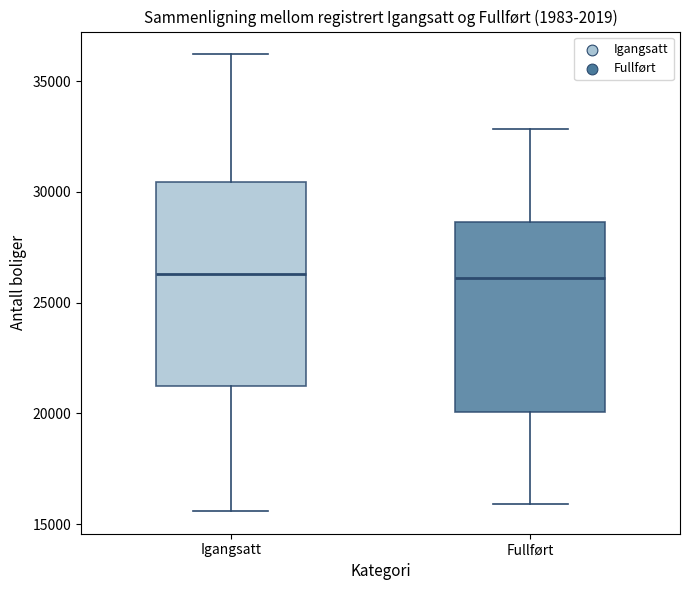

Where does the lower whisker of the box for Fullført end on the y-axis? The values are not printed on the chart, so give them approximately, as read against the axis.

16000